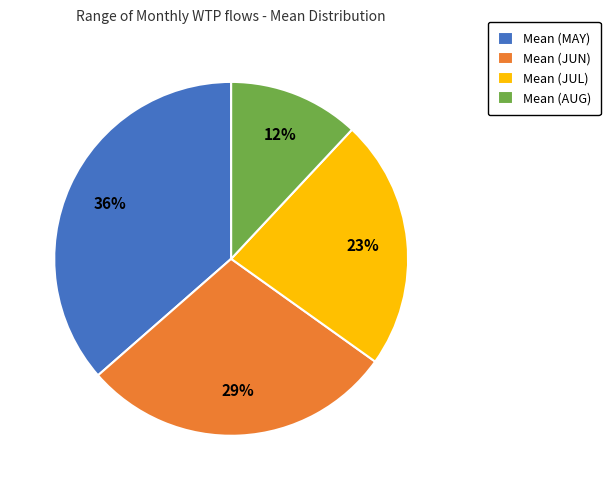

How many segments does this pie chart have?

4